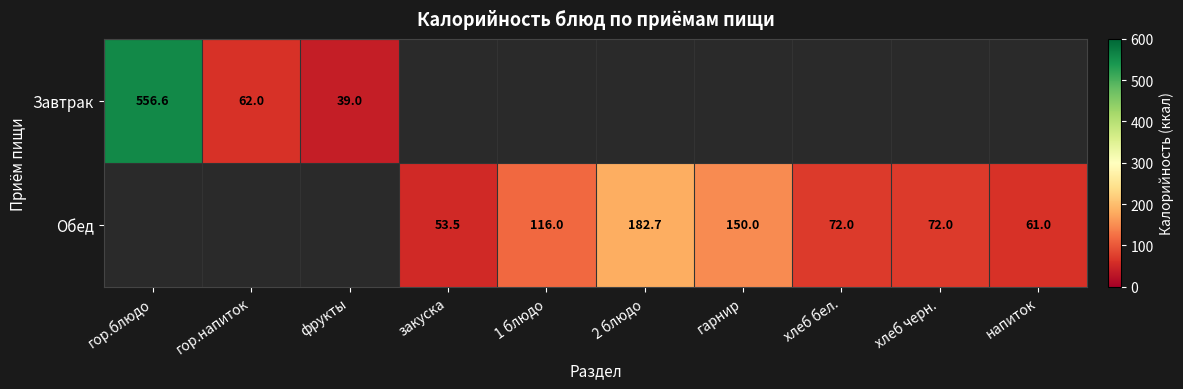

What is the minimum value shown in the chart?

39.0